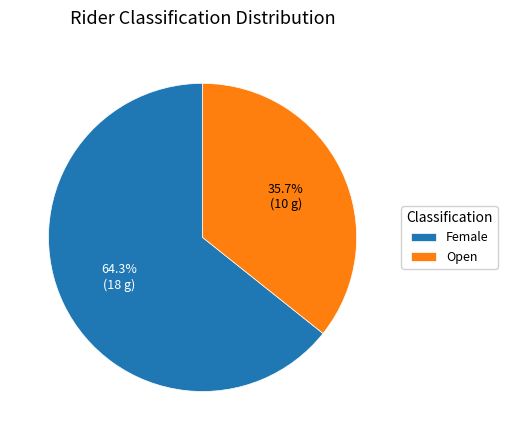

Does Female account for over 50% of the chart?

Yes